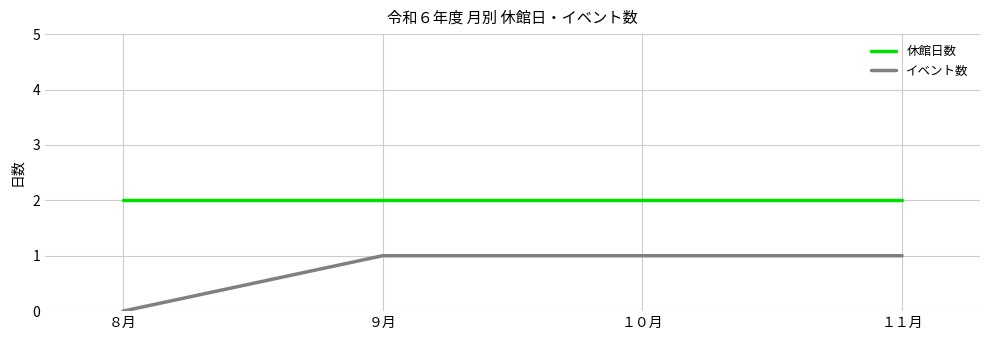

True or false: イベント数 and 休館日数 cross at least once.

False